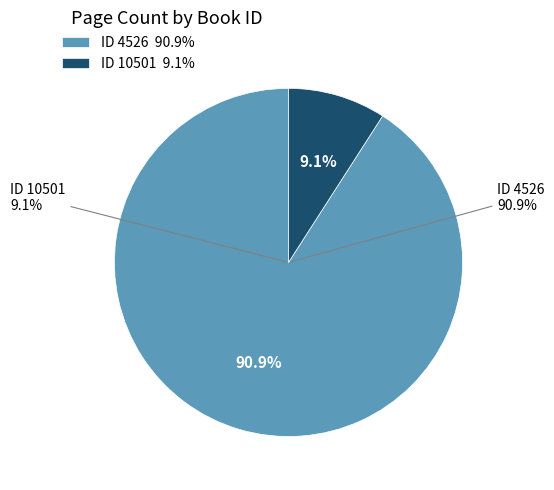

Is it true that 10501 is 9% of the pie?

True